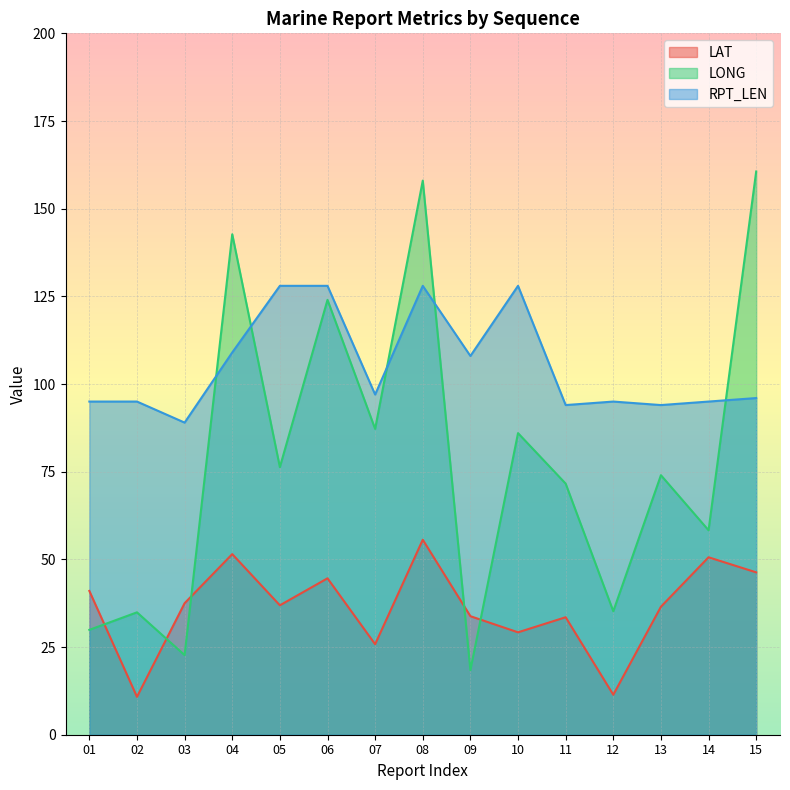

Does the chart display data point markers on the line(s)?

No